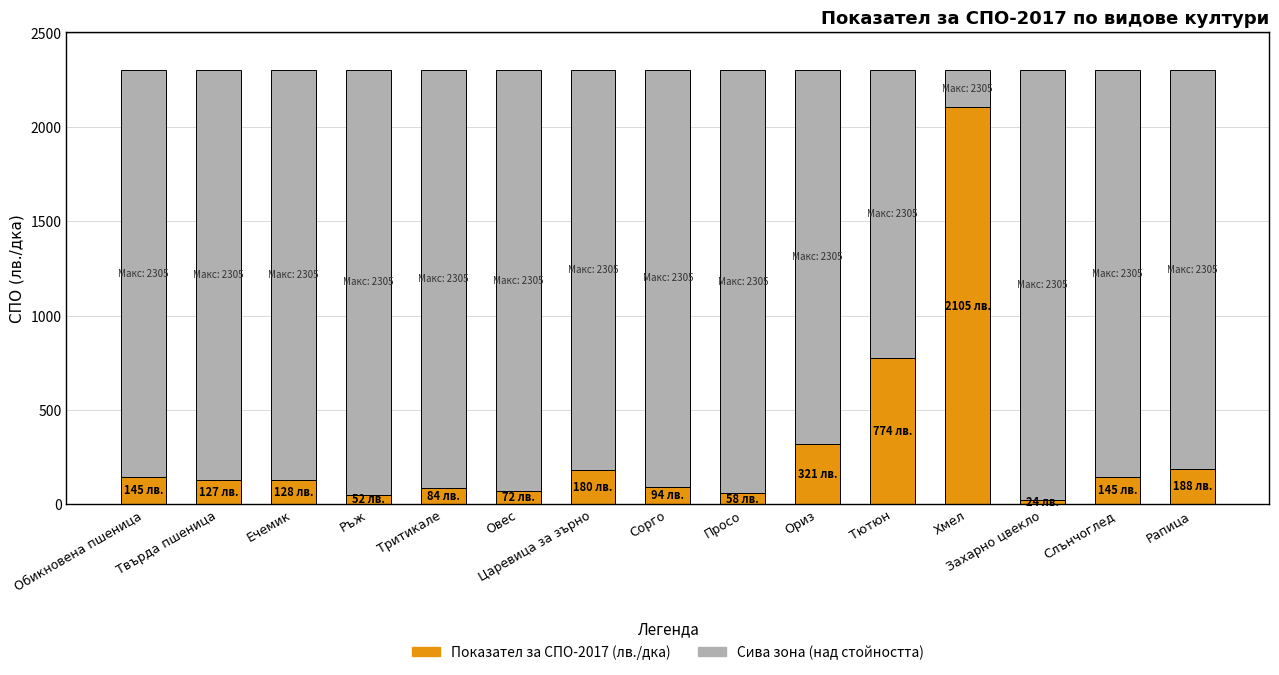

What is the total value across all series at Царевица за зърно?

2305